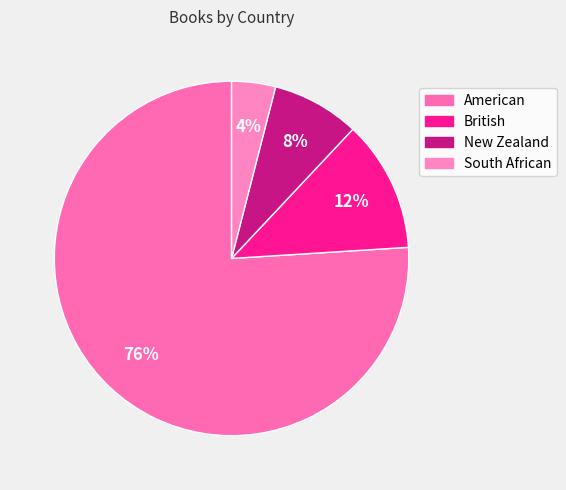

What is the largest slice in the pie chart?

American